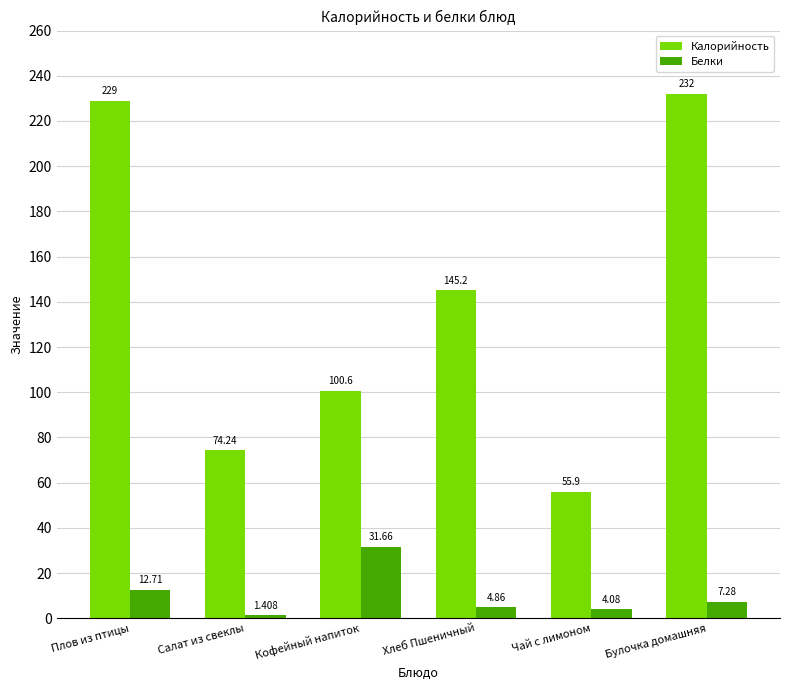

Which series has the largest total across all categories?

Калорийность